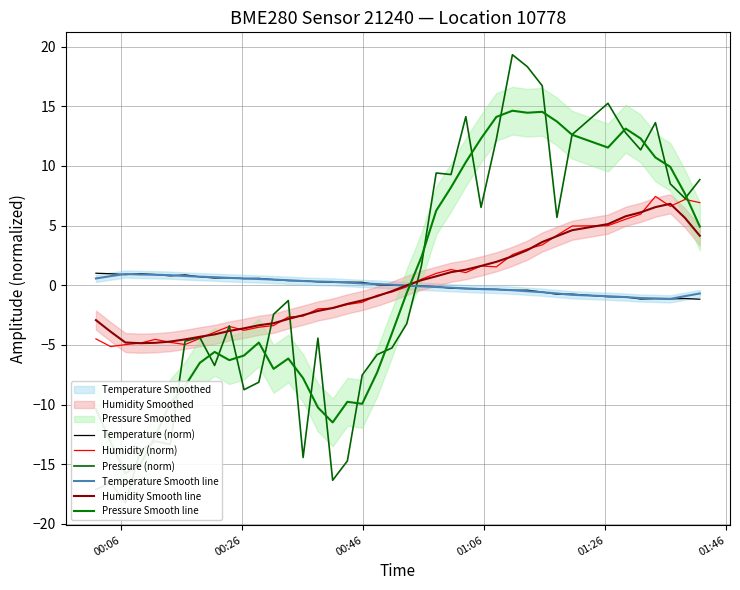

Is this an area chart (filled region under the line)?

No